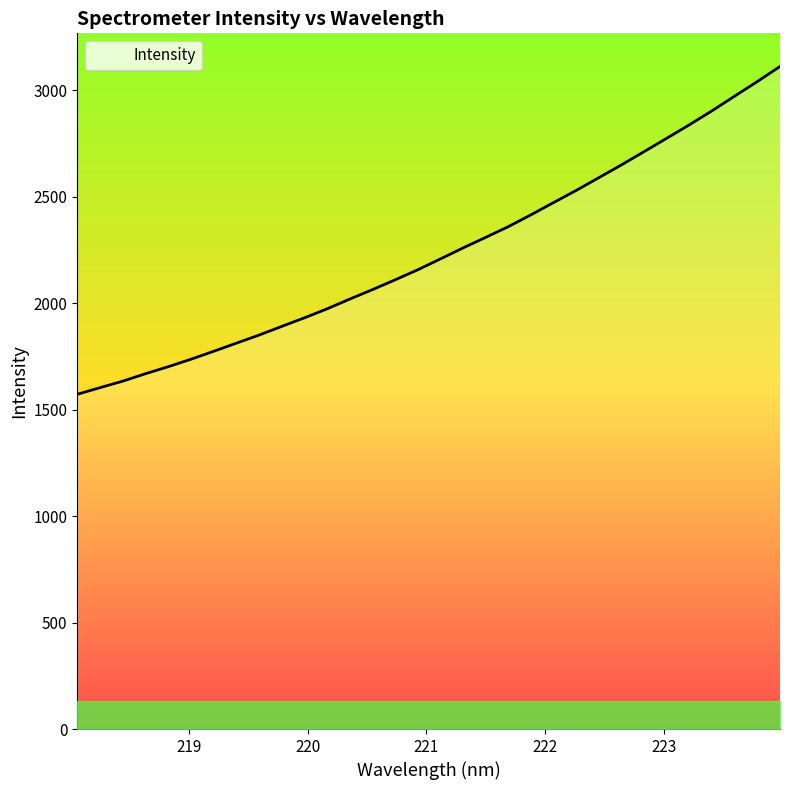

What is the value of the 11th point from the left?

1931.5